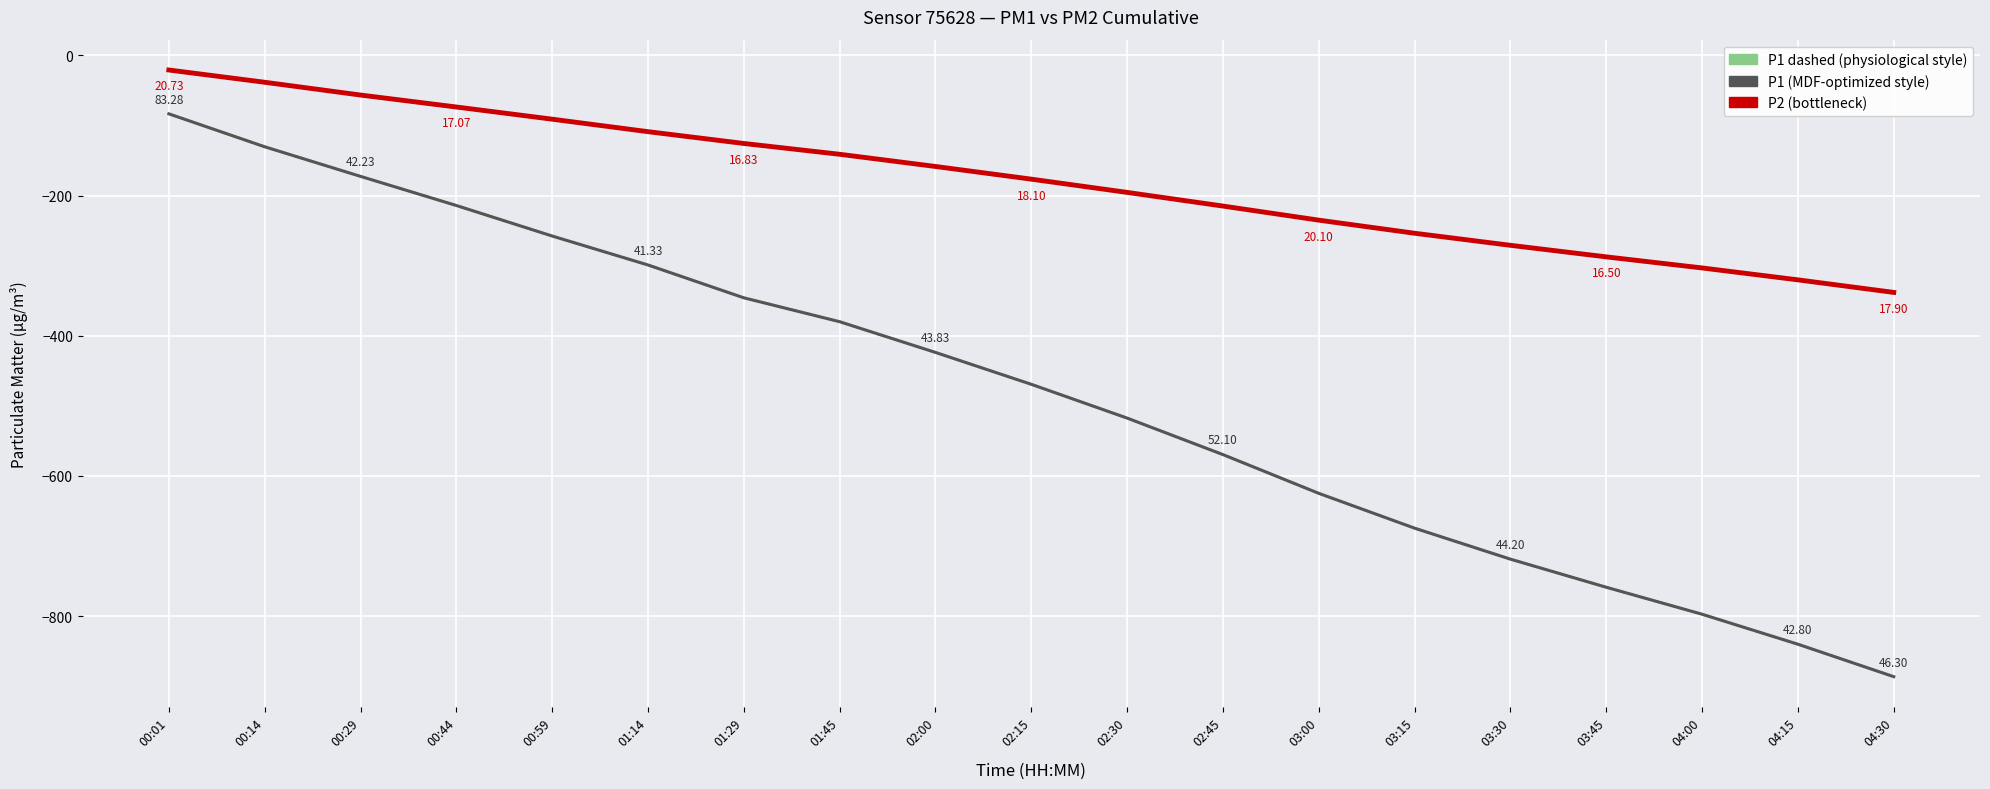

Is this an area chart (filled region under the line)?

No